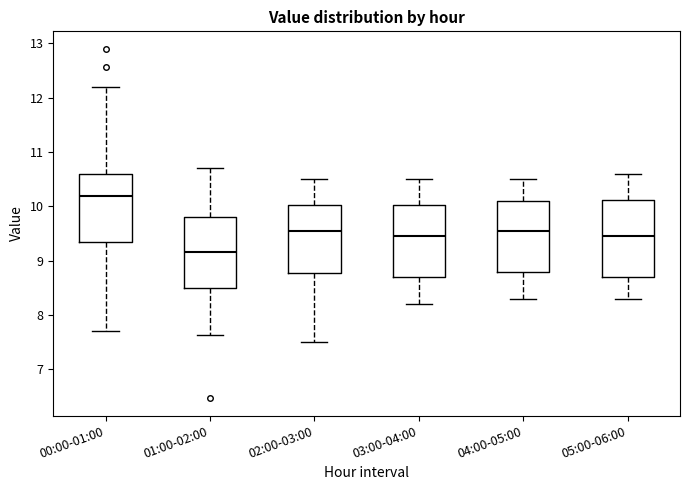

Which box's median line is the lowest?

01:00-02:00